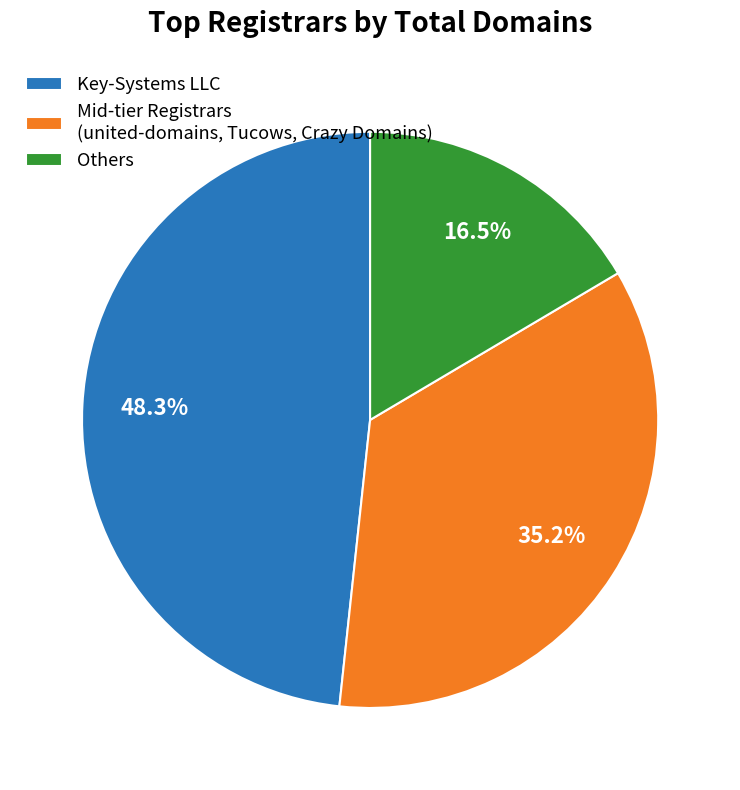

Is there a majority slice in this chart?

No